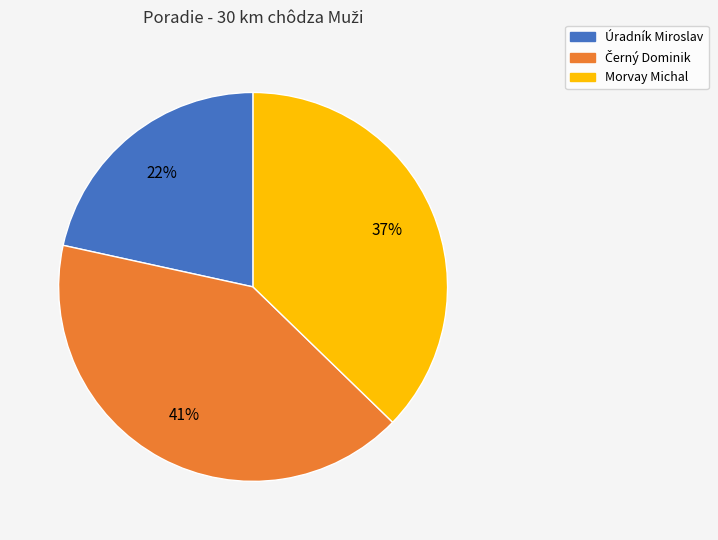

Combined, do Morvay Michal and Úradník Miroslav account for over 50%?

Yes